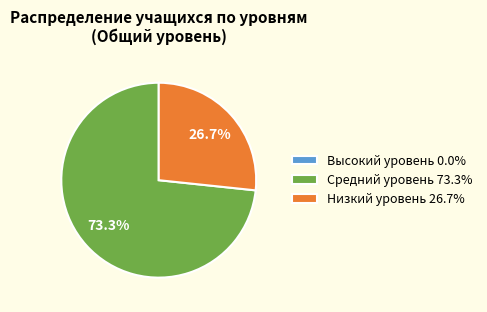

Is there any slice that represents more than half of the pie?

Yes